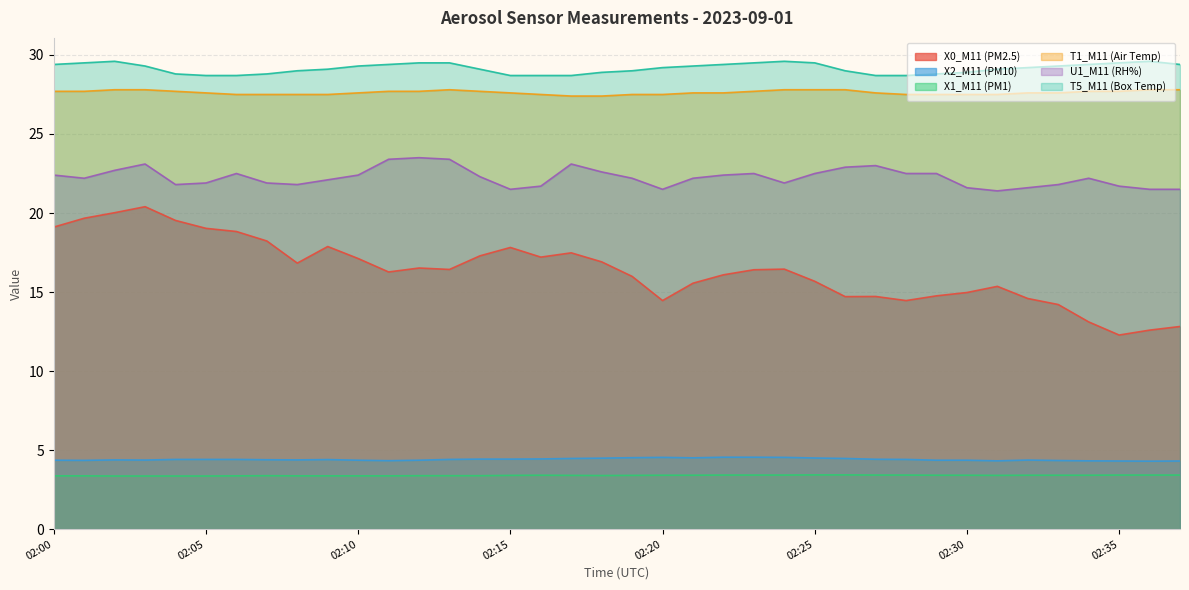

Reading left to right, list all the values displayed in this chart.

X0_M11 (PM2.5): 19.1	19.7	20.0	20.4	19.5	19.0	18.8	18.2	16.8	17.9	17.1	16.3	16.5	16.4	17.3	17.8	17.2	17.5	16.9	16.0	14.5	15.6	16.1	16.4	16.4	15.7	14.7	14.7	14.5	14.8	15.0	15.4	14.6	14.2	13.1	12.3	12.6	12.8
X2_M11 (PM10): 4.4	4.3	4.4	4.4	4.4	4.4	4.4	4.4	4.4	4.4	4.4	4.3	4.4	4.4	4.4	4.4	4.4	4.5	4.5	4.5	4.5	4.5	4.5	4.5	4.5	4.5	4.5	4.4	4.4	4.4	4.4	4.3	4.4	4.3	4.3	4.3	4.3	4.3
X1_M11 (PM1): 3.4	3.4	3.4	3.4	3.4	3.4	3.4	3.4	3.4	3.4	3.4	3.4	3.4	3.4	3.4	3.4	3.4	3.4	3.4	3.4	3.4	3.4	3.4	3.4	3.4	3.4	3.4	3.4	3.4	3.4	3.4	3.4	3.4	3.4	3.4	3.4	3.4	3.4
T1_M11 (Air Temp): 27.7	27.7	27.8	27.8	27.7	27.6	27.5	27.5	27.5	27.5	27.6	27.7	27.7	27.8	27.7	27.6	27.5	27.4	27.4	27.5	27.5	27.6	27.6	27.7	27.8	27.8	27.8	27.6	27.5	27.5	27.5	27.5	27.6	27.6	27.7	27.7	27.8	27.8
U1_M11 (RH%): 22.4	22.2	22.7	23.1	21.8	21.9	22.5	21.9	21.8	22.1	22.4	23.4	23.5	23.4	22.3	21.5	21.7	23.1	22.6	22.2	21.5	22.2	22.4	22.5	21.9	22.5	22.9	23.0	22.5	22.5	21.6	21.4	21.6	21.8	22.2	21.7	21.5	21.5
T5_M11 (Box Temp): 29.4	29.5	29.6	29.3	28.8	28.7	28.7	28.8	29.0	29.1	29.3	29.4	29.5	29.5	29.1	28.7	28.7	28.7	28.9	29.0	29.2	29.3	29.4	29.5	29.6	29.5	29.0	28.7	28.7	28.8	28.9	29.1	29.2	29.3	29.4	29.5	29.6	29.4